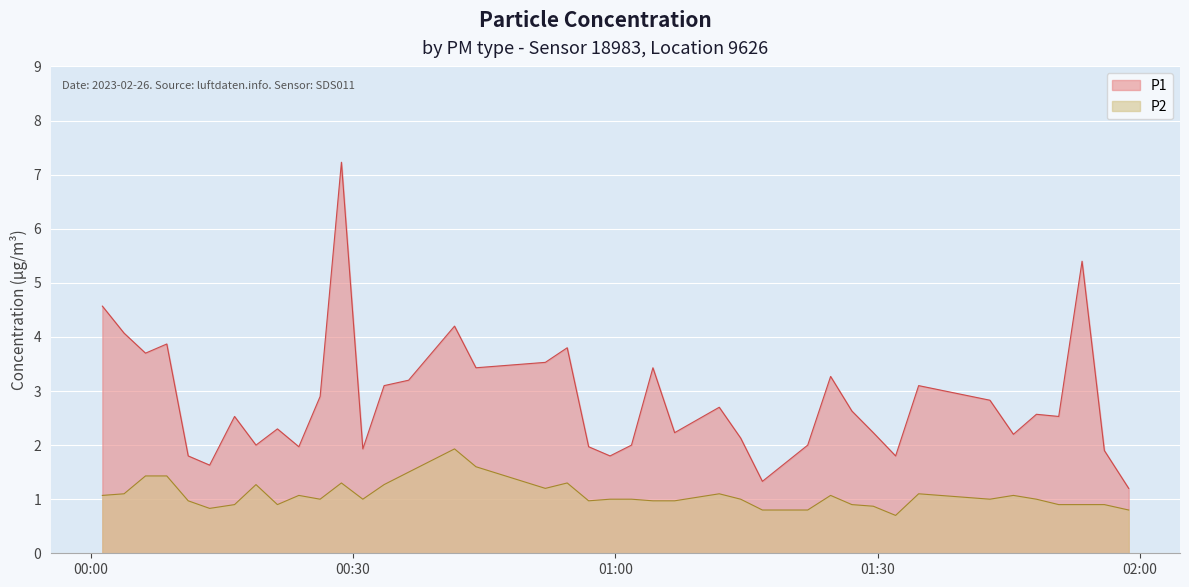

Does the chart display data point markers on the line(s)?

No